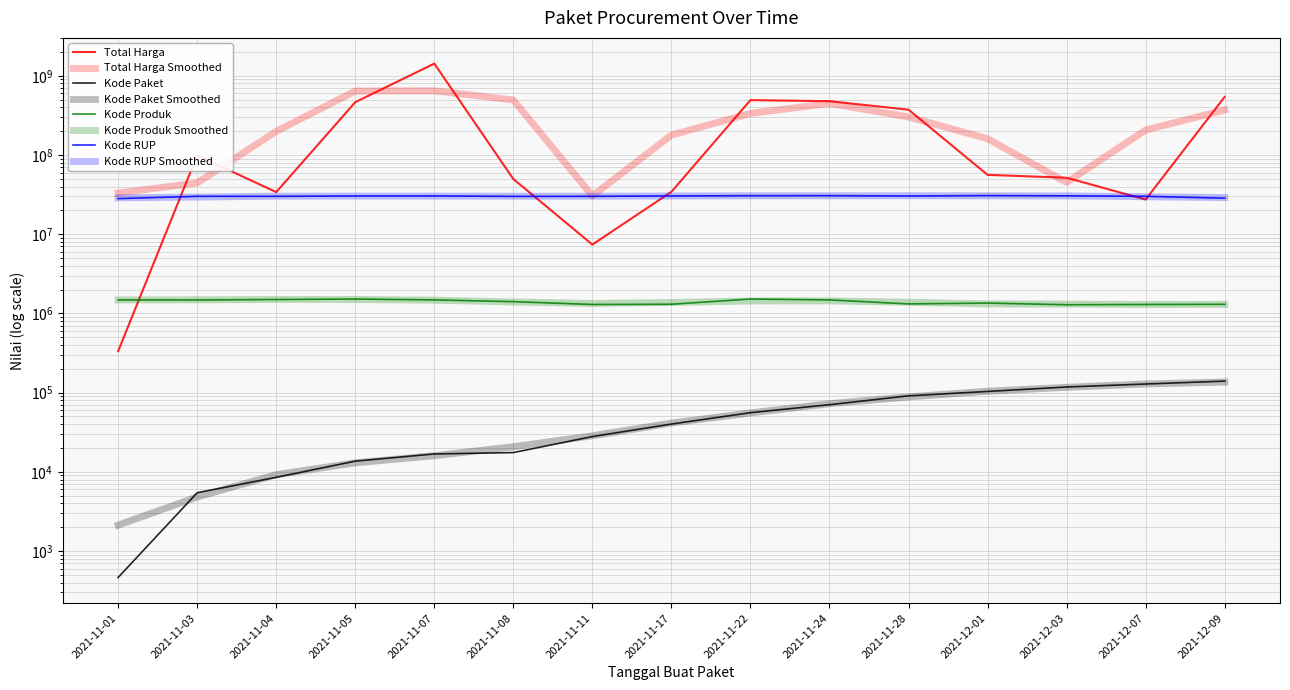

True or false: Kode Produk and Kode Paket intersect in this chart.

False